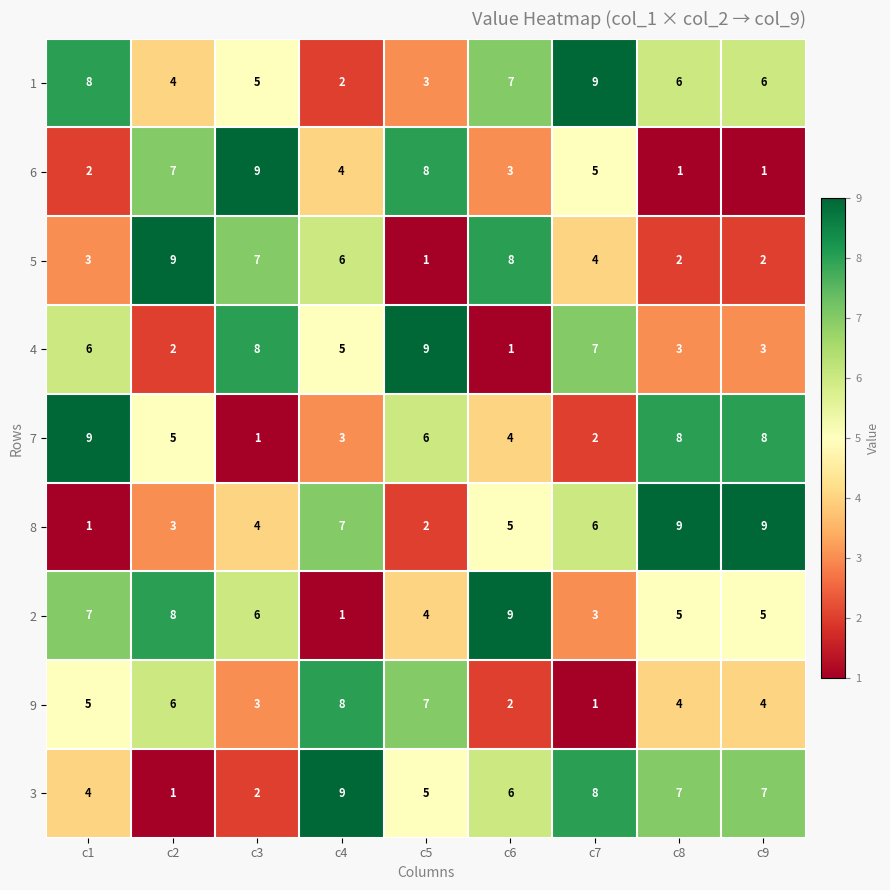

Which series has the largest total across all categories?

1